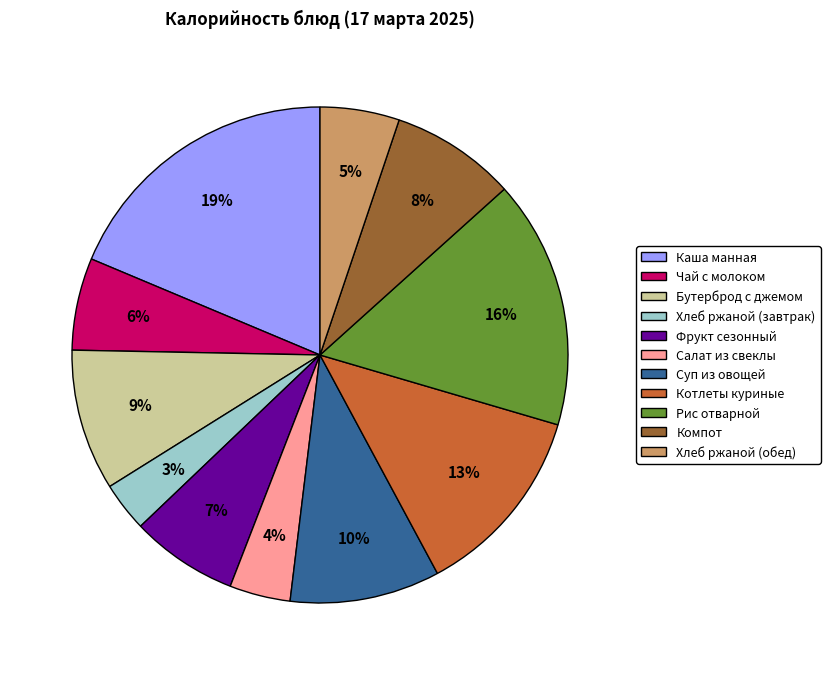

Is there any slice that represents more than half of the pie?

No